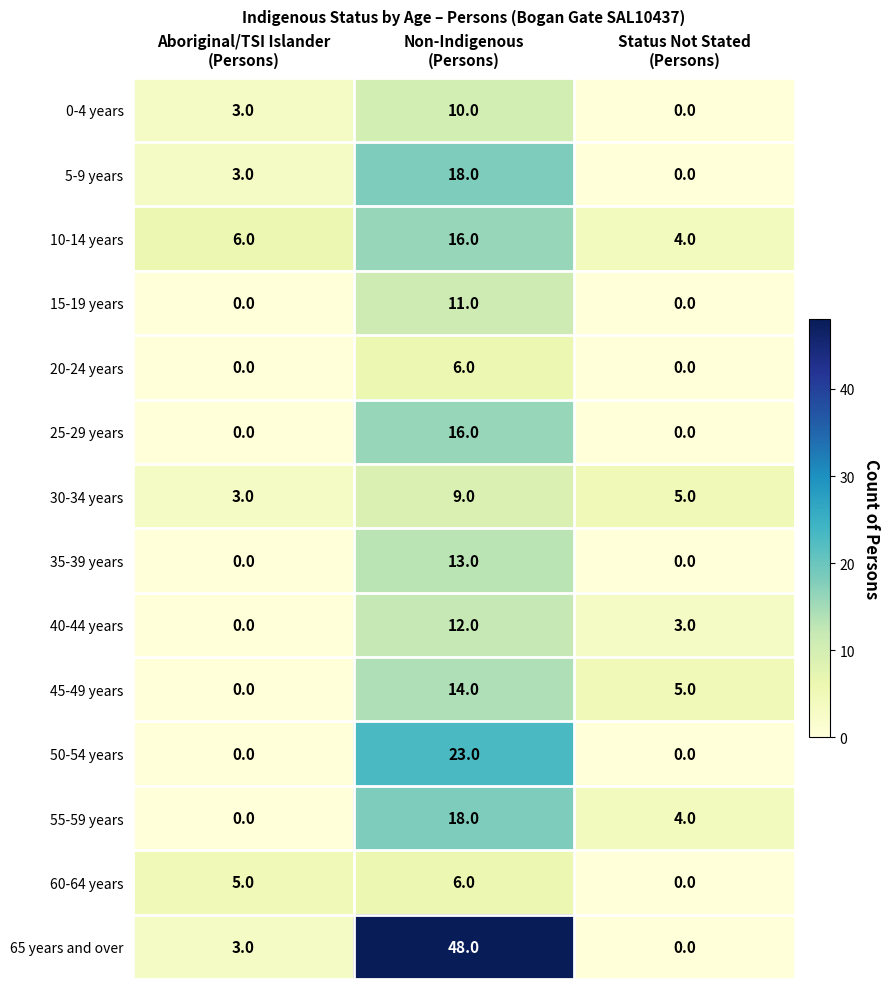

Which series has the largest range (max minus min)?

65 years and over